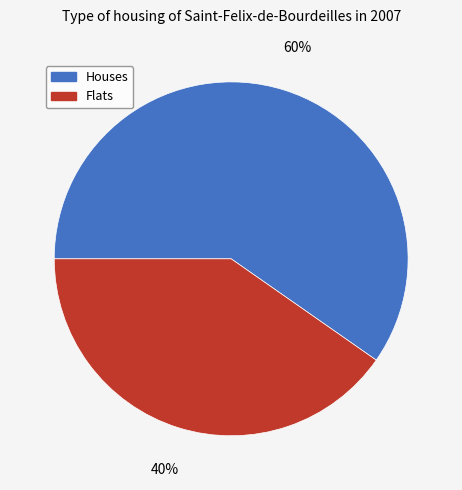

Count the number of slices in the pie.

2